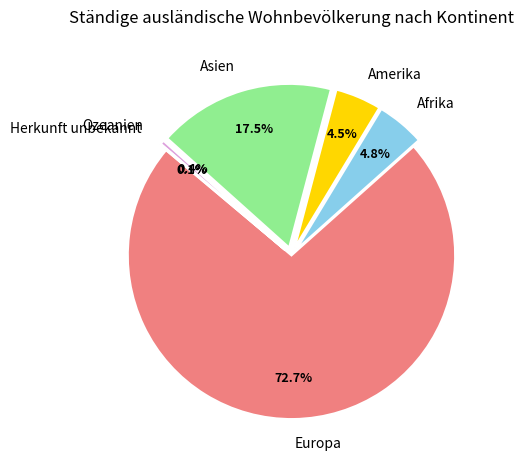

Is Amerika the majority of the pie?

No